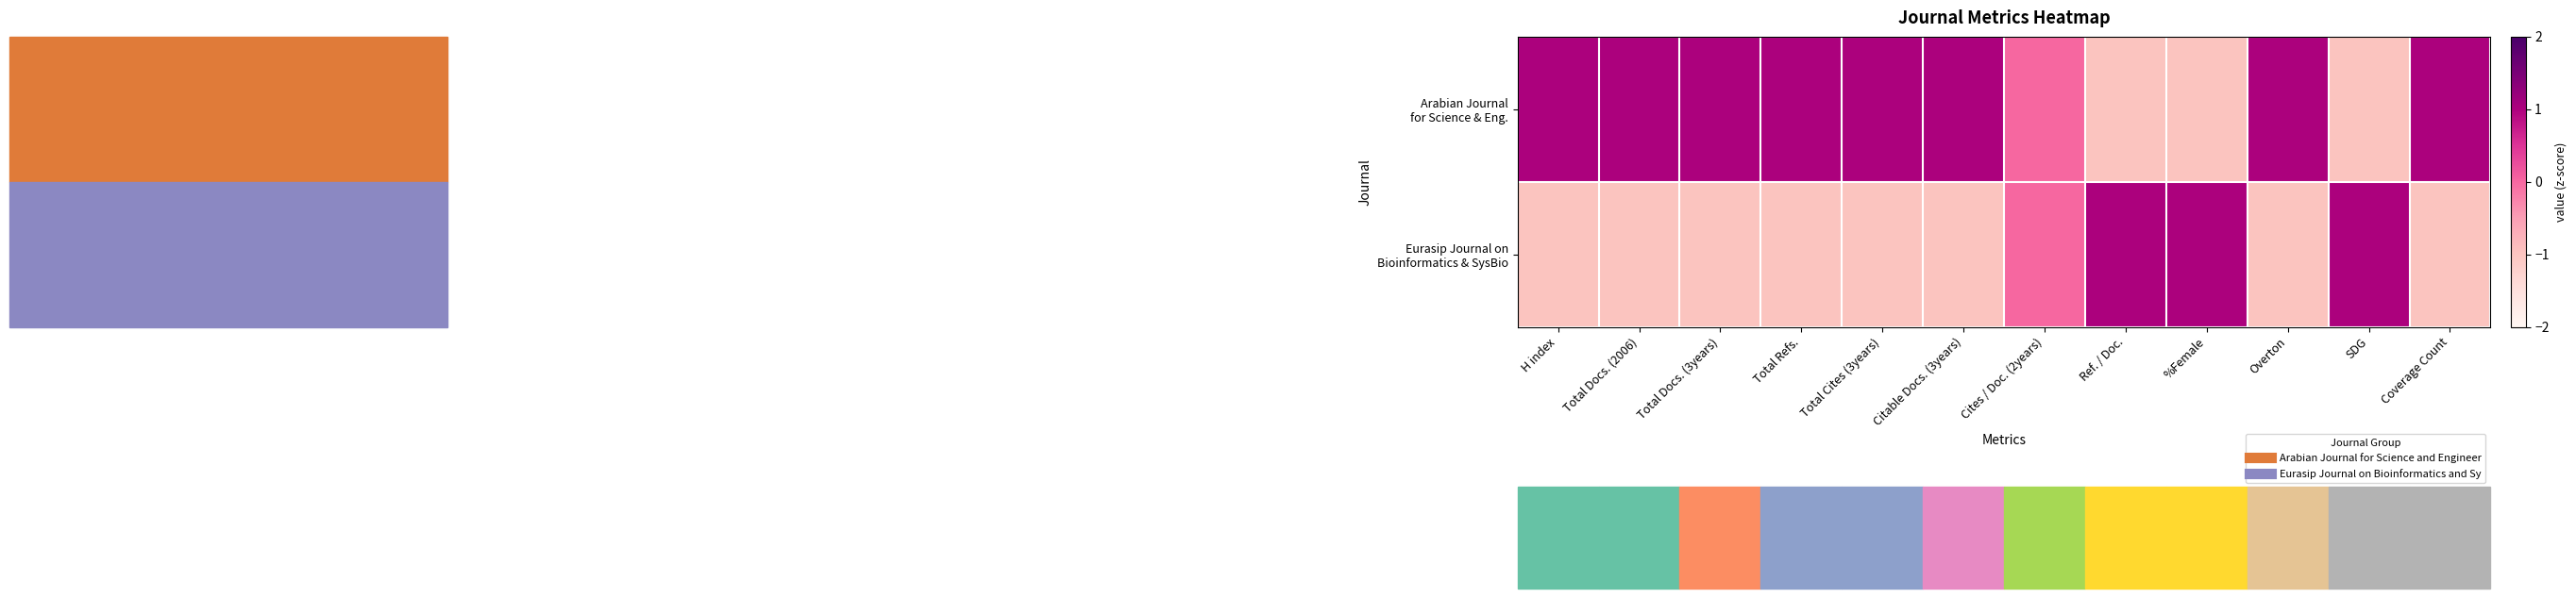

Between Ref. / Doc. and Total Refs., which is larger?

Total Refs.